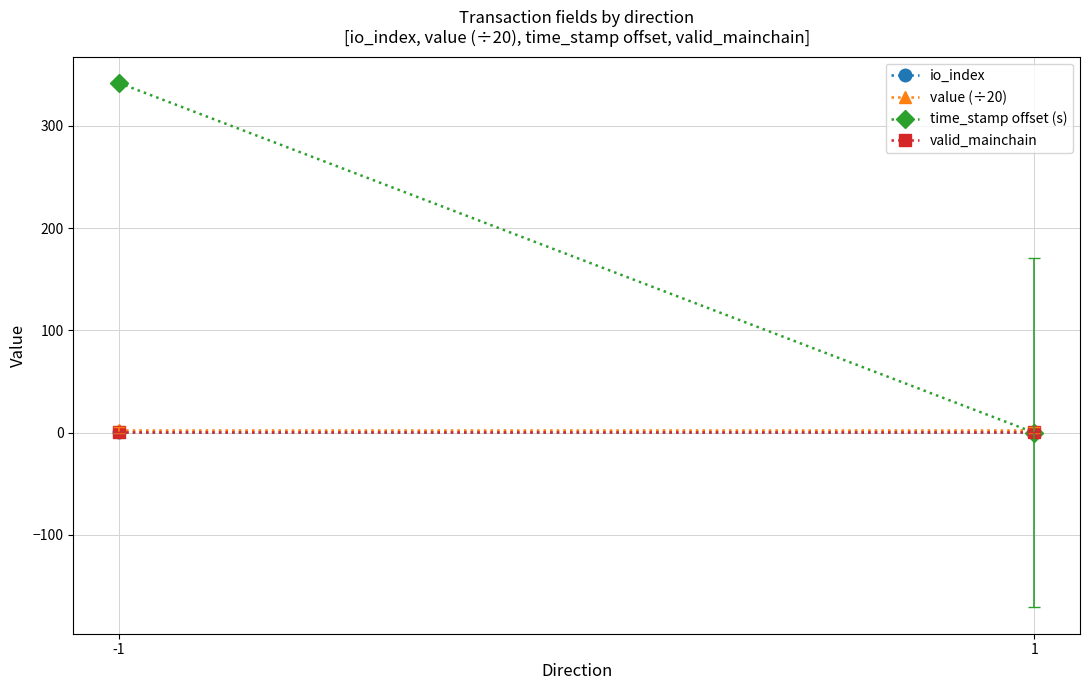

List the labels in order of value (÷20) value, largest first.

-1, 1